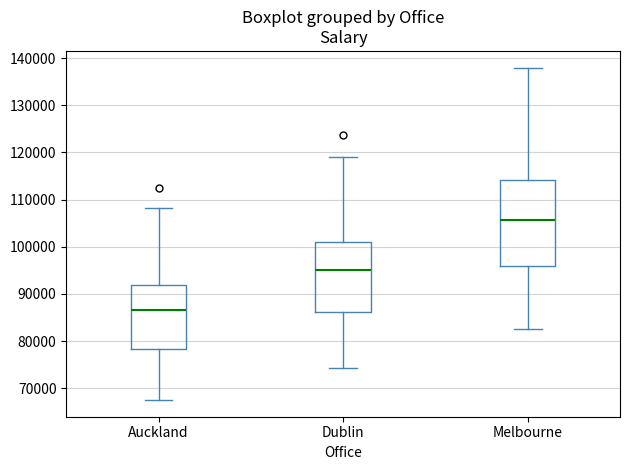

Comparing the boxes themselves (not the whiskers), which one is the tallest?

Melbourne